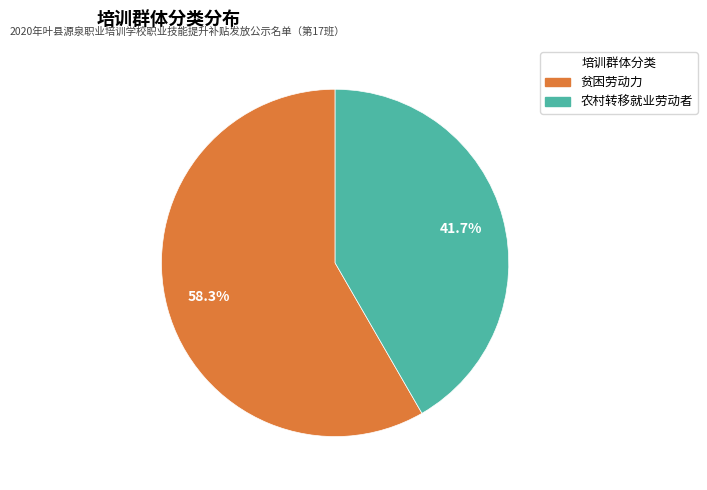

What percentage is the 农村转移就业劳动者 slice, to the nearest percent?

42%